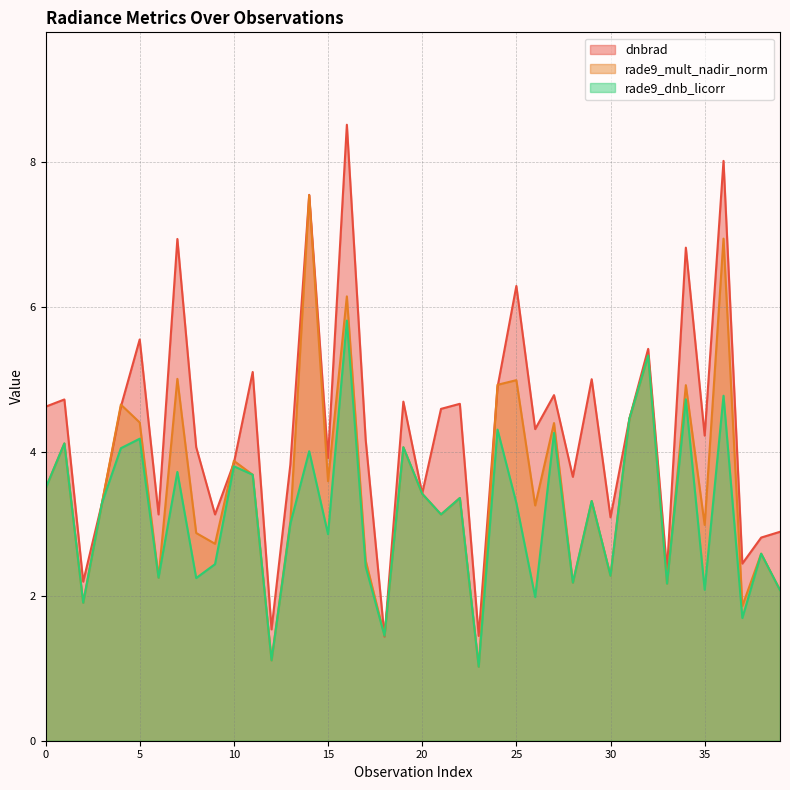

How many interior local valleys does the rade9_dnb_licorr series have?

14